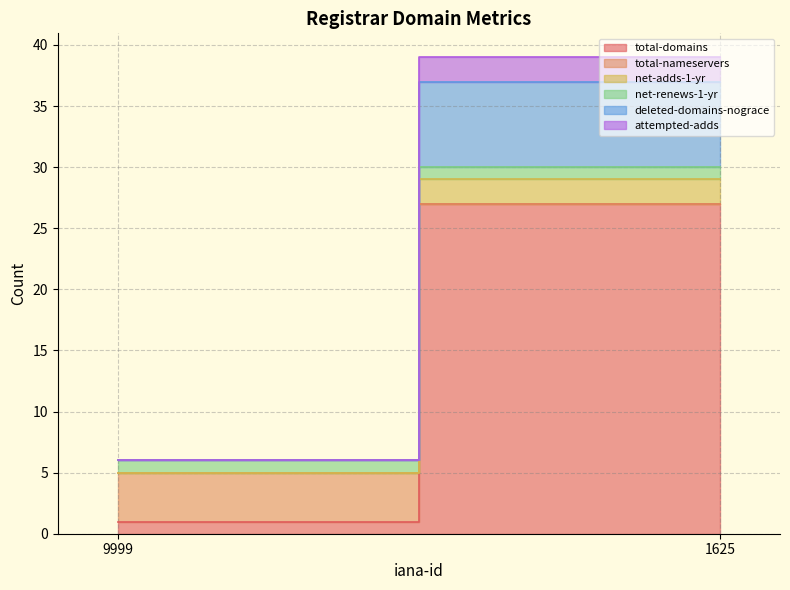

Rank the categories by net-adds-1-yr value from highest to lowest.

1625, 9999